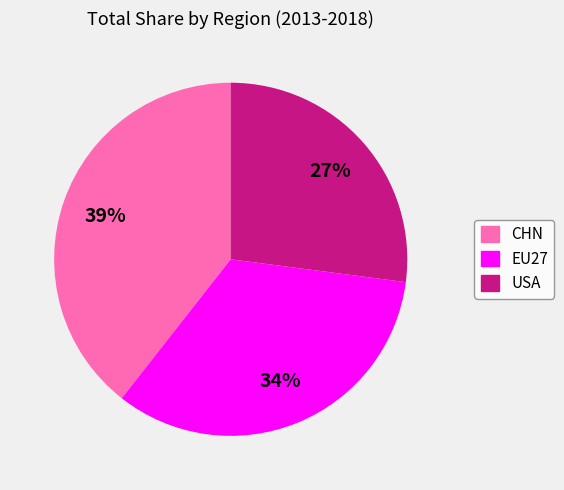

To the nearest percent, what is the average slice percentage?

33%